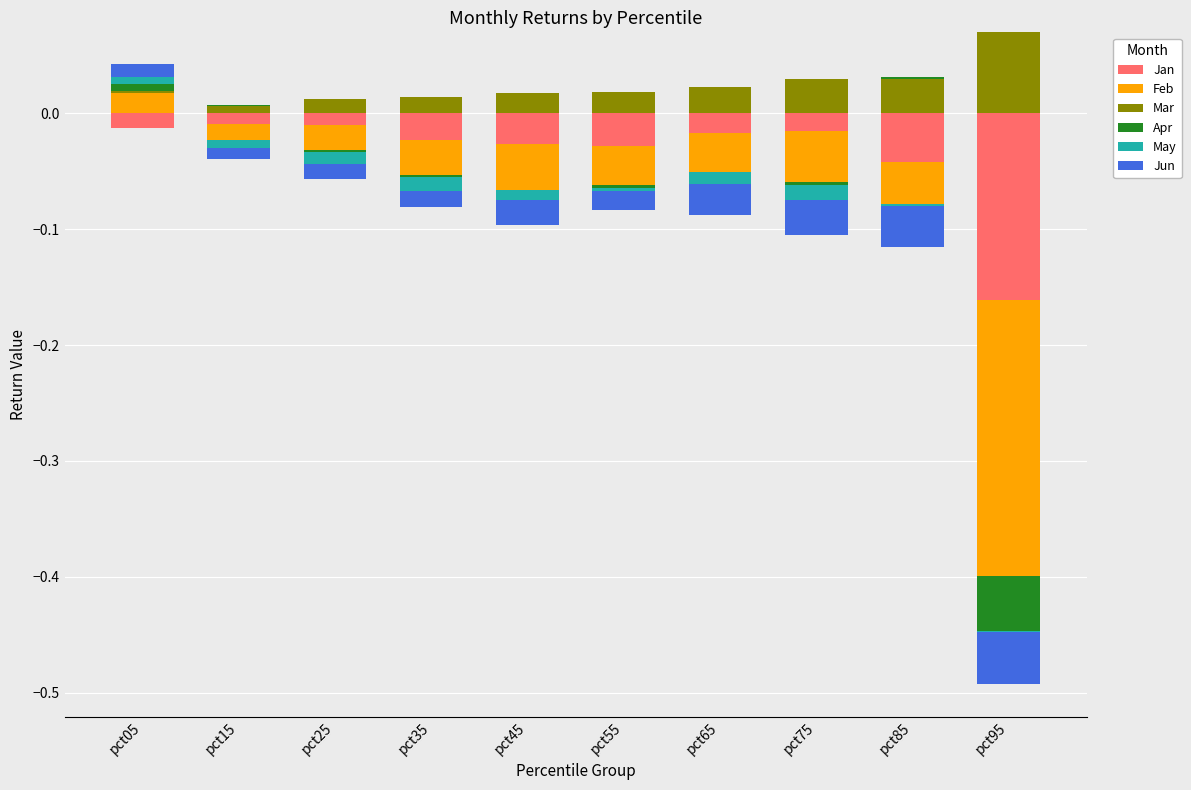

At which label does Mar reach its peak?

pct95